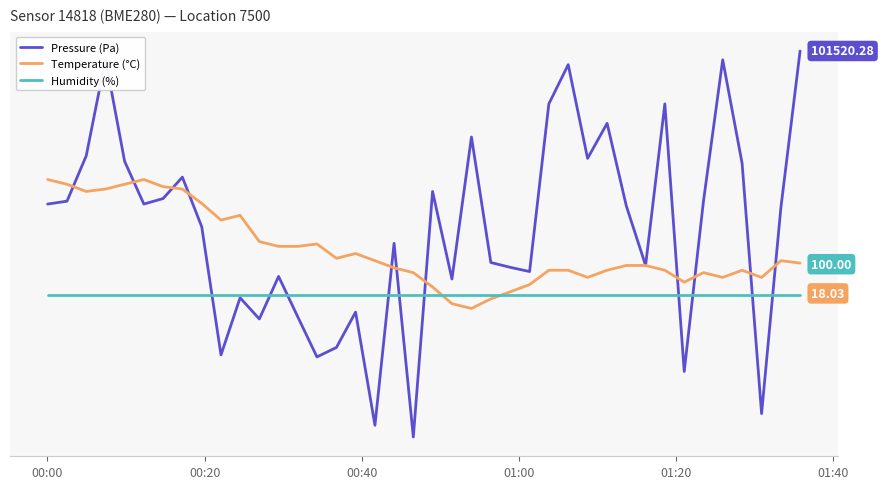

Does the chart display data point markers on the line(s)?

No